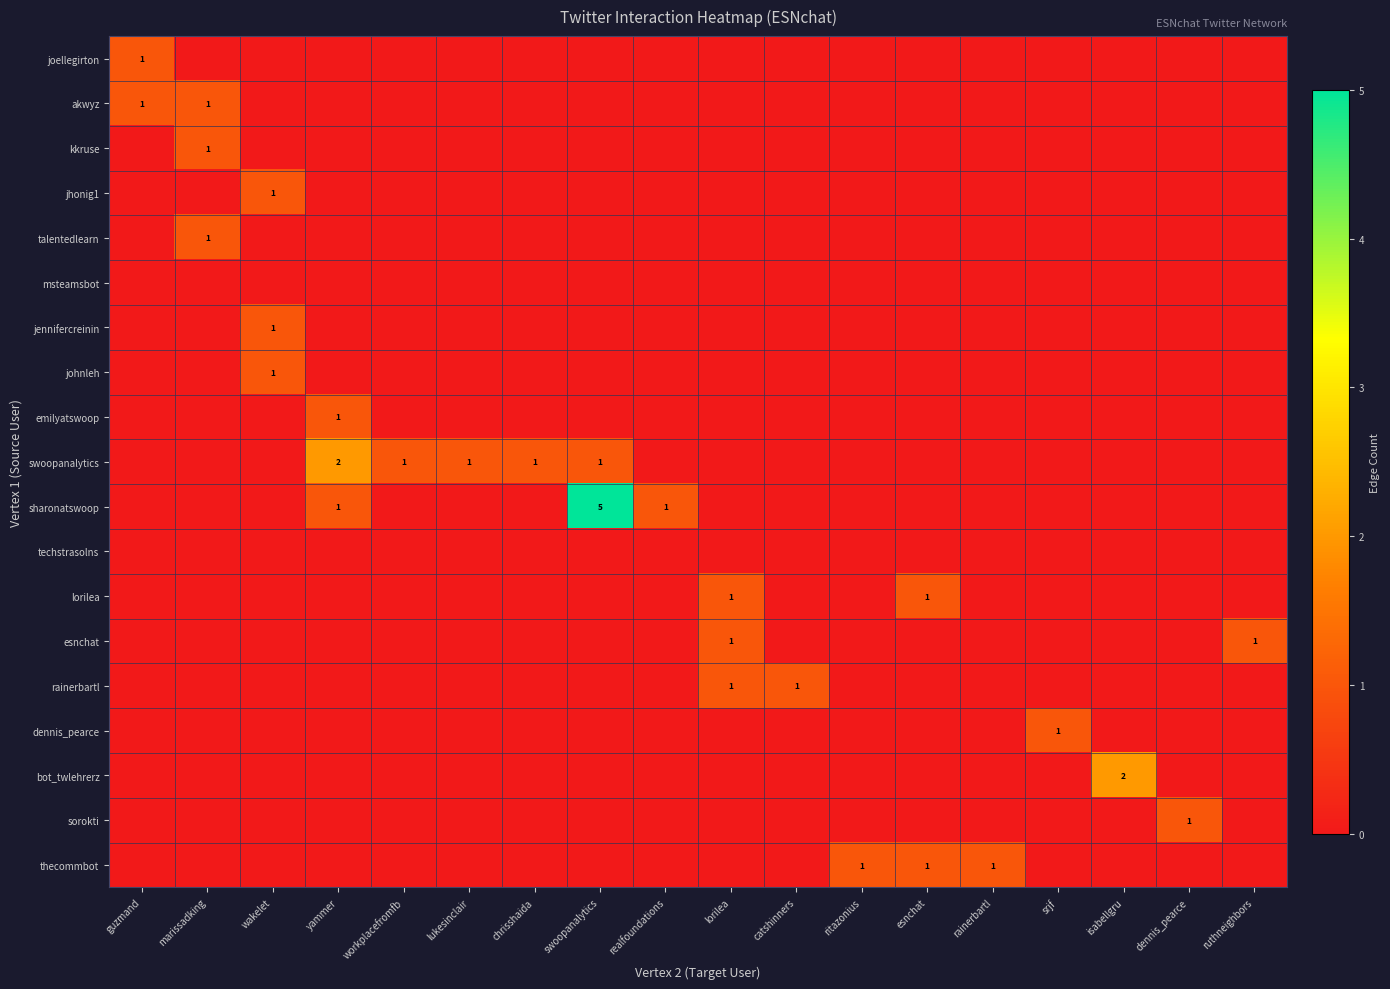

How many sorokti values are between 0 and 1?

18